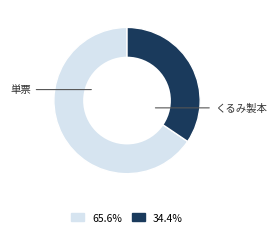

Is there any slice that represents more than half of the pie?

Yes